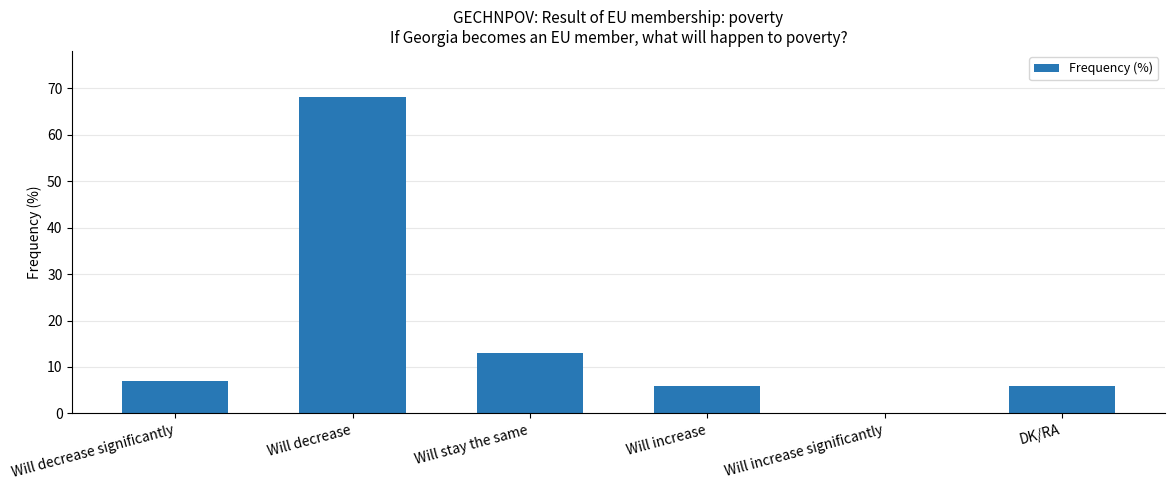

What is the change in value from Will stay the same to Will increase significantly?

-13